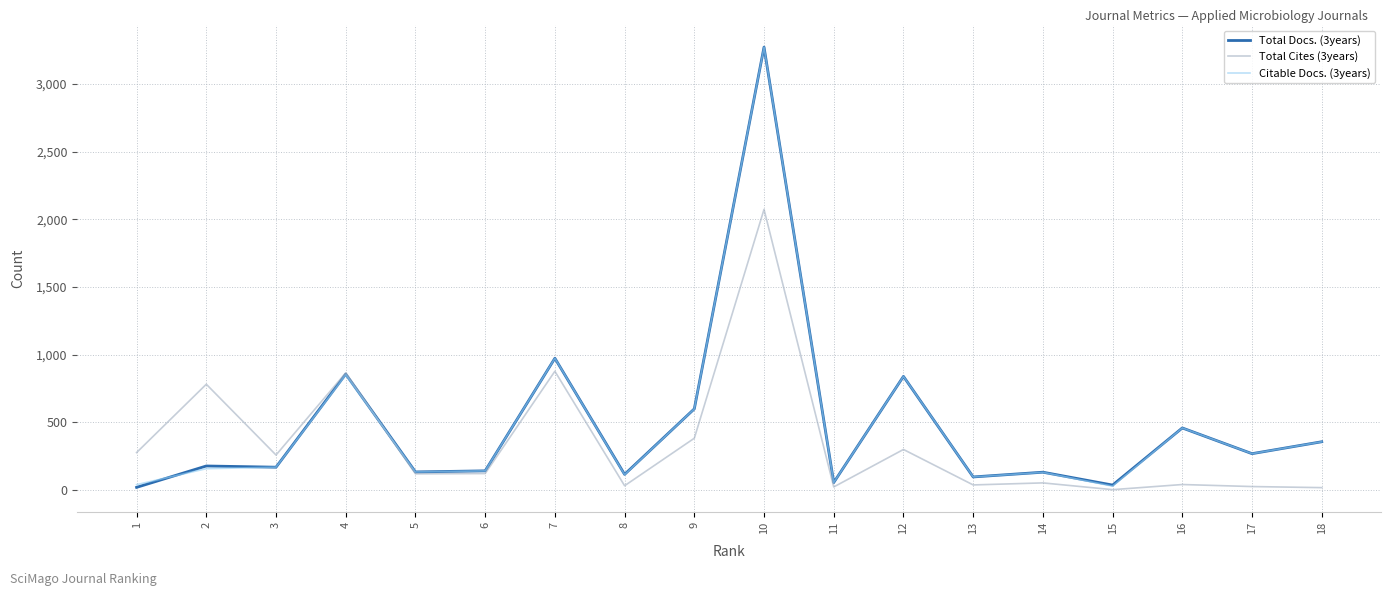

The value of Total Docs. (3years) at 10 is 3273. True or false?

True